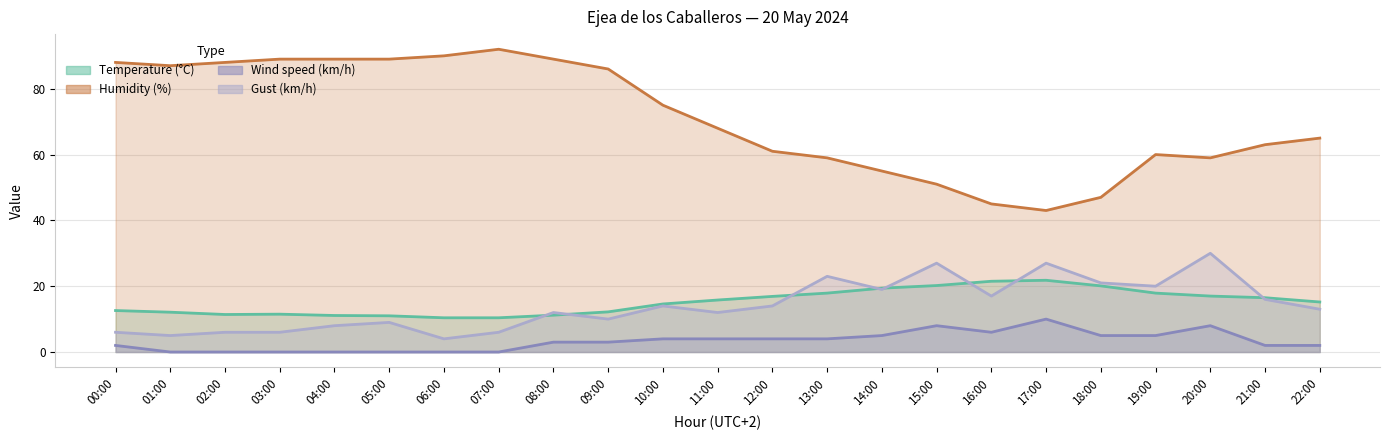

Reading right to left, transcribe all the data shown in this chart.

Temperature (°C): 15.2	16.5	17.0	17.9	20.1	21.8	21.5	20.2	19.4	17.9	16.9	15.8	14.6	12.2	11.2	10.4	10.4	11.0	11.1	11.5	11.4	12.1	12.6
Humidity (%): 65.0	63.0	59.0	60.0	47.0	43.0	45.0	51.0	55.0	59.0	61.0	68.0	75.0	86.0	89.0	92.0	90.0	89.0	89.0	89.0	88.0	87.0	88.0
Wind speed (km/h): 2.0	2.0	8.0	5.0	5.0	10.0	6.0	8.0	5.0	4.0	4.0	4.0	4.0	3.0	3.0	0.0	0.0	0.0	0.0	0.0	0.0	0.0	2.0
Gust (km/h): 13.0	16.0	30.0	20.0	21.0	27.0	17.0	27.0	19.0	23.0	14.0	12.0	14.0	10.0	12.0	6.0	4.0	9.0	8.0	6.0	6.0	5.0	6.0